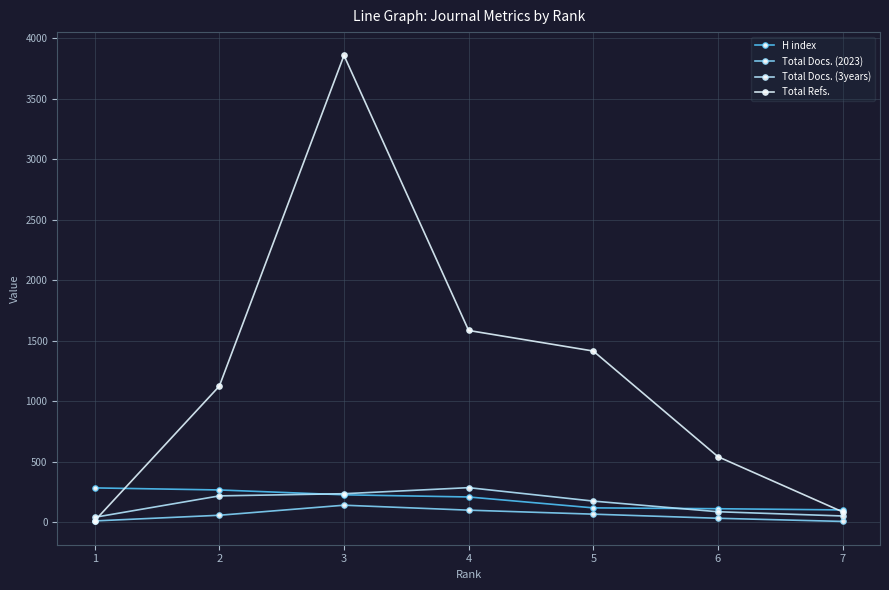

What is the value of the Total Refs. point at the 3rd from the left?

3857